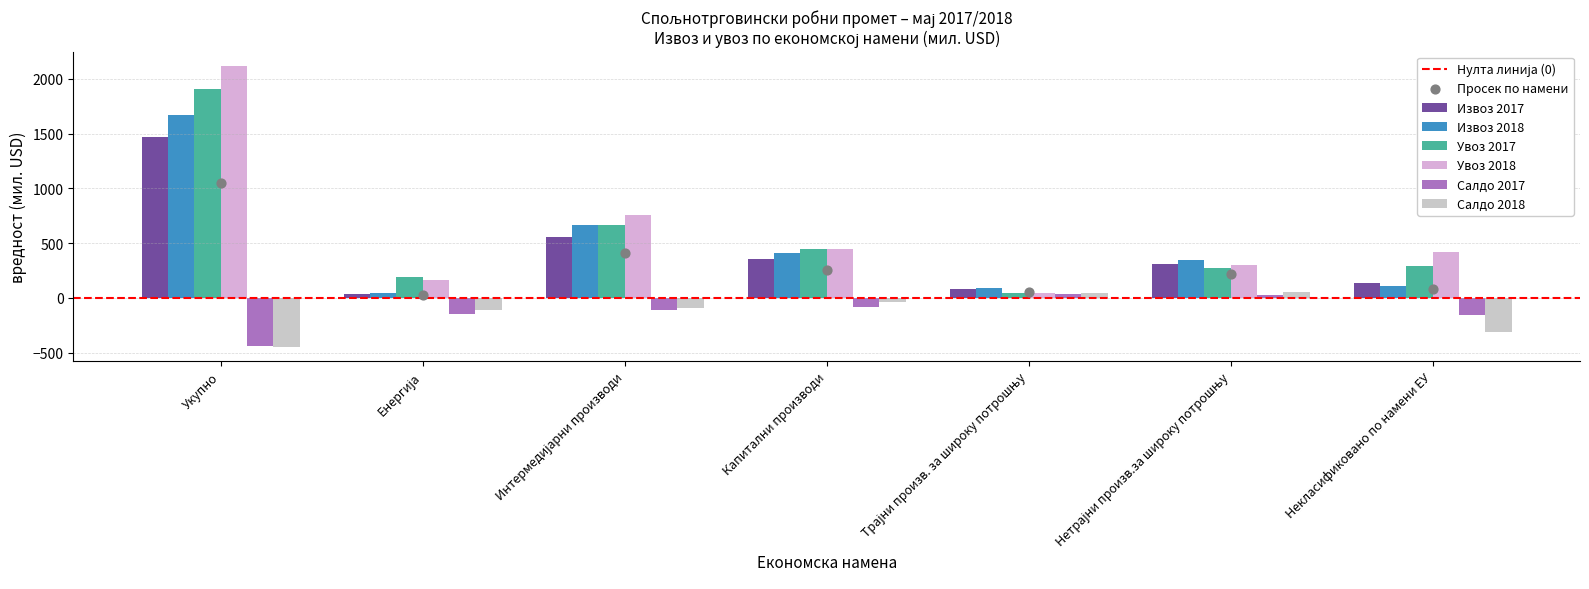

Which series reaches the maximum Y coordinate?

Увоз 2018